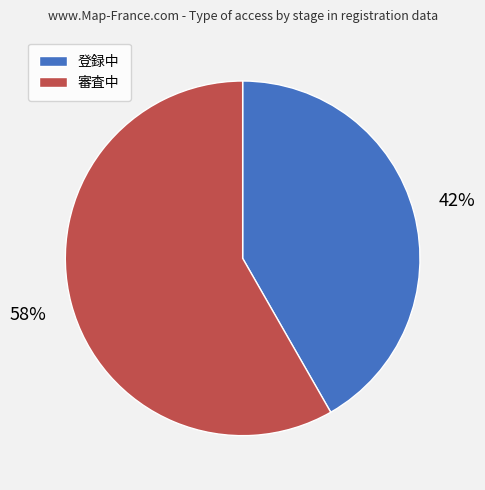

To the nearest percent, what portion does 登録中 represent?

42%